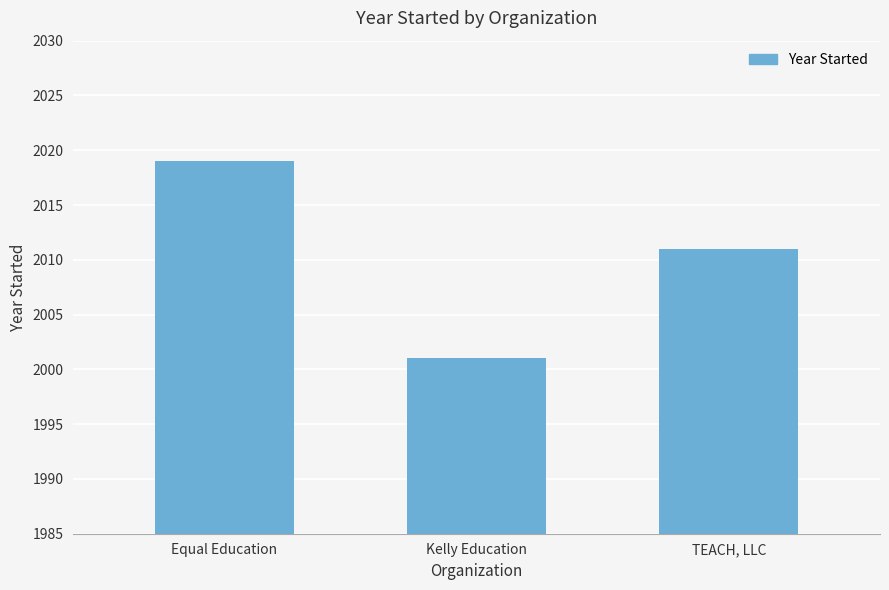

Does the chart contain stacked bars?

No